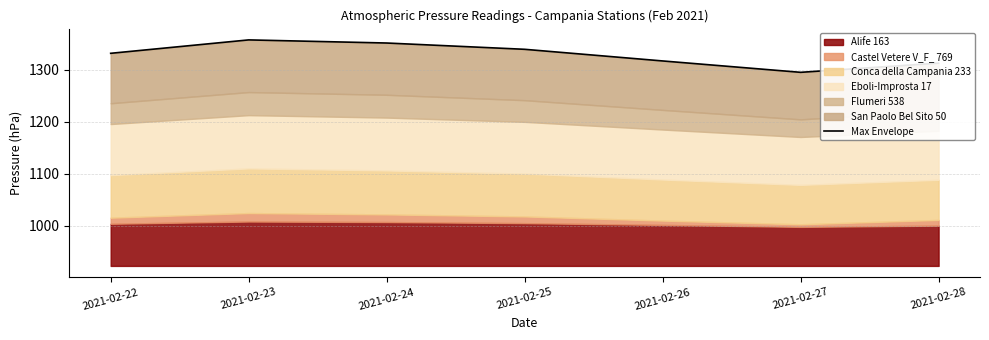

What is the value of the 7th point from the left?

1313.2